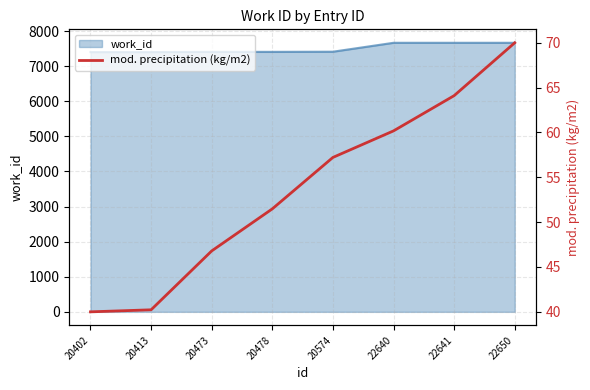

Approximately how many times larger is the value at 22641 compared to 22640?

1.1